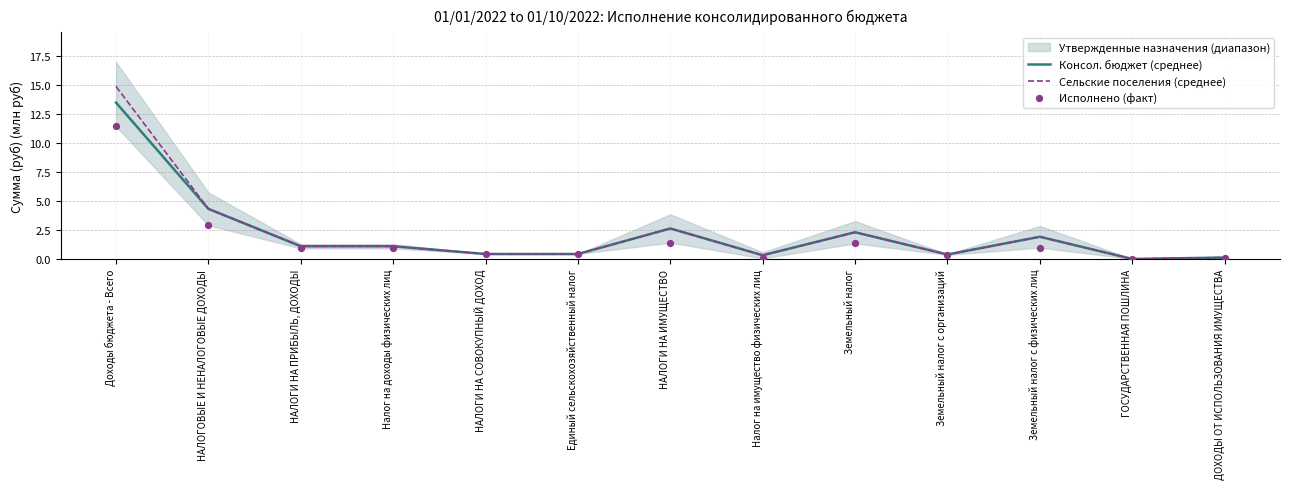

Which series has the largest Y range (max minus min)?

Сельские поселения (среднее)